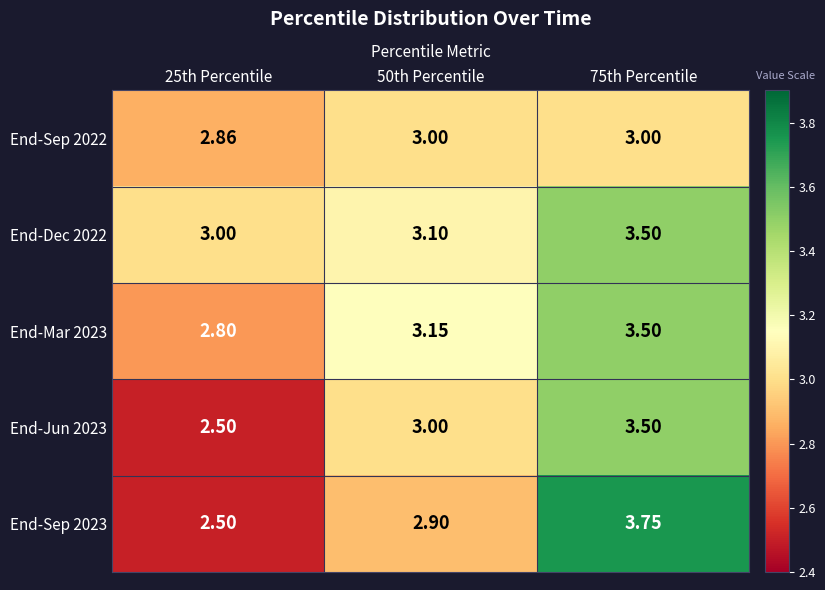

Is the value of End-Sep 2023 at 25th Percentile greater than the value of End-Dec 2022 at 50th Percentile?

No